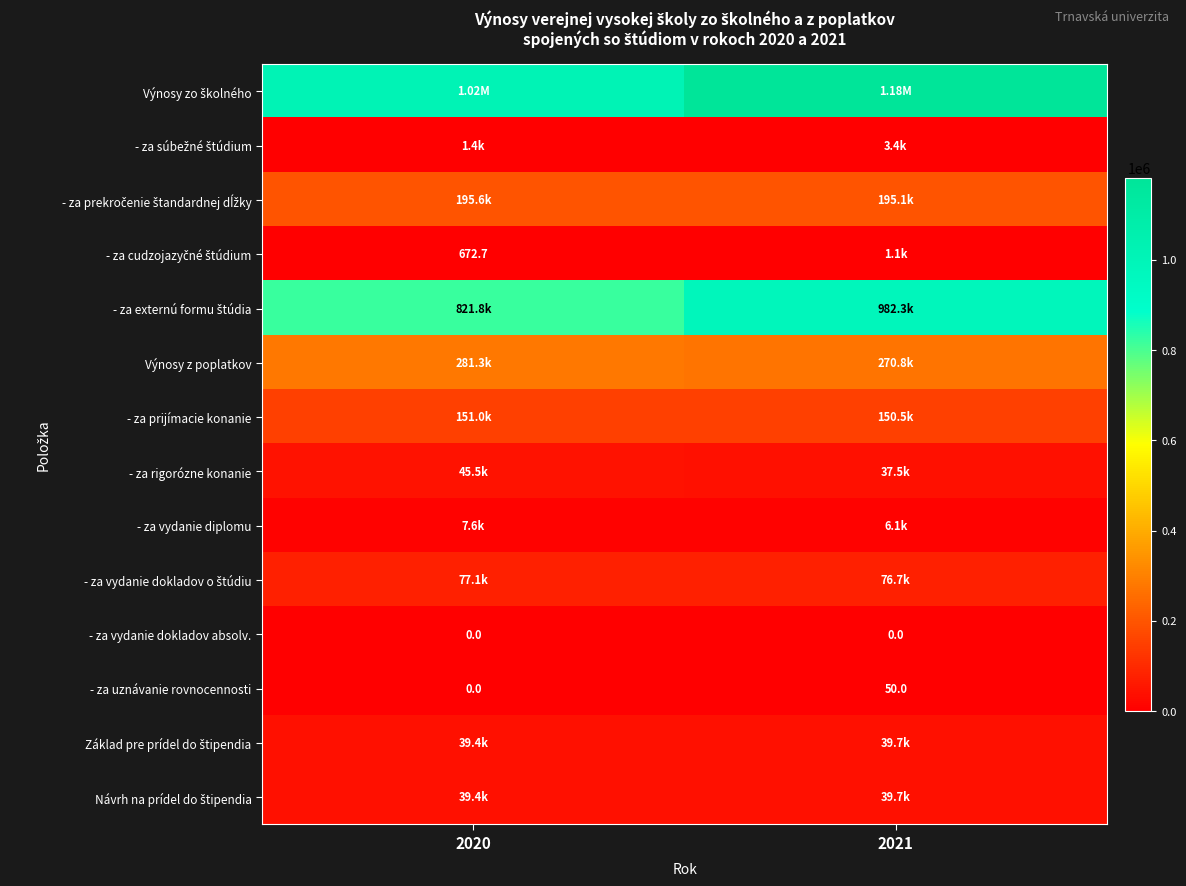

What is the spread (max minus min) of values at 2021?

1181851.3